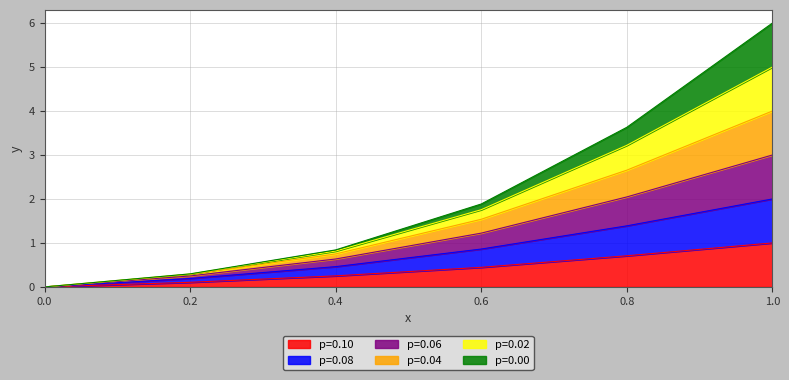

What is the value of the p=0.02 point at the 6th from the left?

4.0